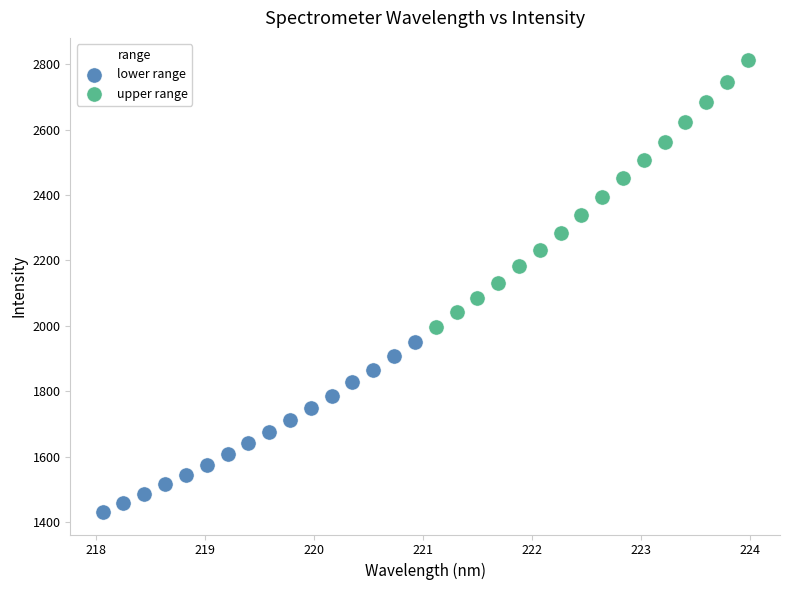

Which series reaches the maximum Y coordinate?

upper range